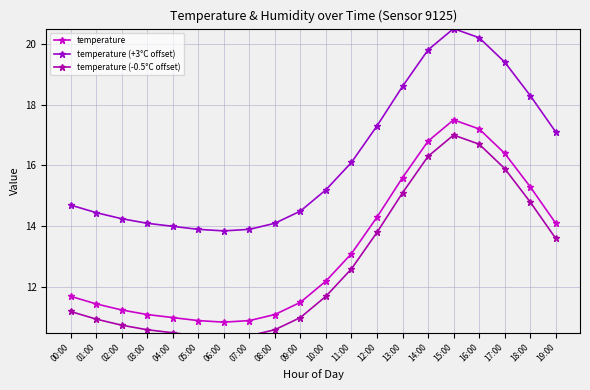

Reading left to right, extract all data points from this chart.

temperature: 00:00=11.7	01:00=11.4	02:00=11.2	03:00=11.1	04:00=11.0	05:00=10.9	06:00=10.8	07:00=10.9	08:00=11.1	09:00=11.5	10:00=12.2	11:00=13.1	12:00=14.3	13:00=15.6	14:00=16.8	15:00=17.5	16:00=17.2	17:00=16.4	18:00=15.3	19:00=14.1
temperature (+3°C offset): 00:00=14.7	01:00=14.4	02:00=14.2	03:00=14.1	04:00=14.0	05:00=13.9	06:00=13.8	07:00=13.9	08:00=14.1	09:00=14.5	10:00=15.2	11:00=16.1	12:00=17.3	13:00=18.6	14:00=19.8	15:00=20.5	16:00=20.2	17:00=19.4	18:00=18.3	19:00=17.1
temperature (-0.5°C offset): 00:00=11.2	01:00=10.9	02:00=10.8	03:00=10.6	04:00=10.5	05:00=10.4	06:00=10.3	07:00=10.4	08:00=10.6	09:00=11.0	10:00=11.7	11:00=12.6	12:00=13.8	13:00=15.1	14:00=16.3	15:00=17.0	16:00=16.7	17:00=15.9	18:00=14.8	19:00=13.6